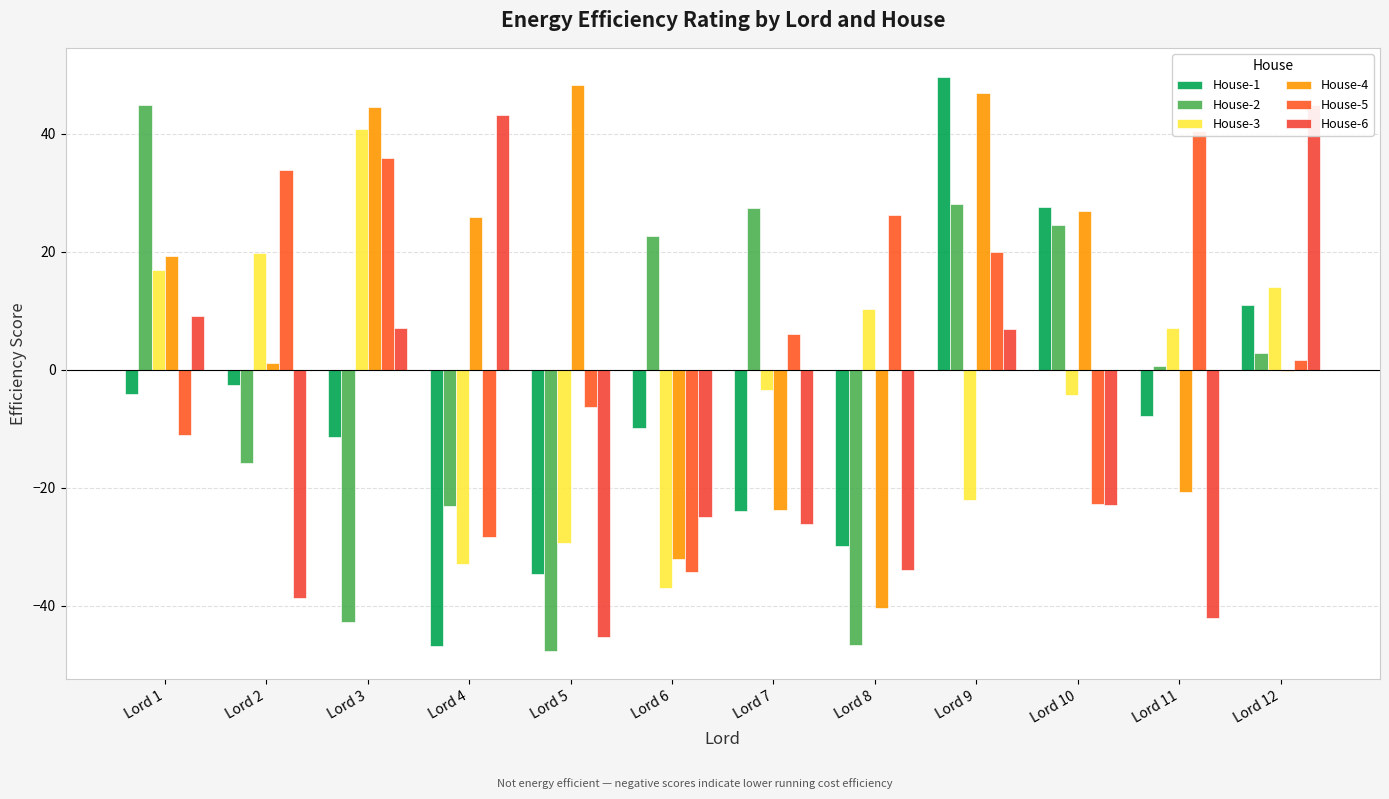

What is the total value across all series at Lord 9?

129.6